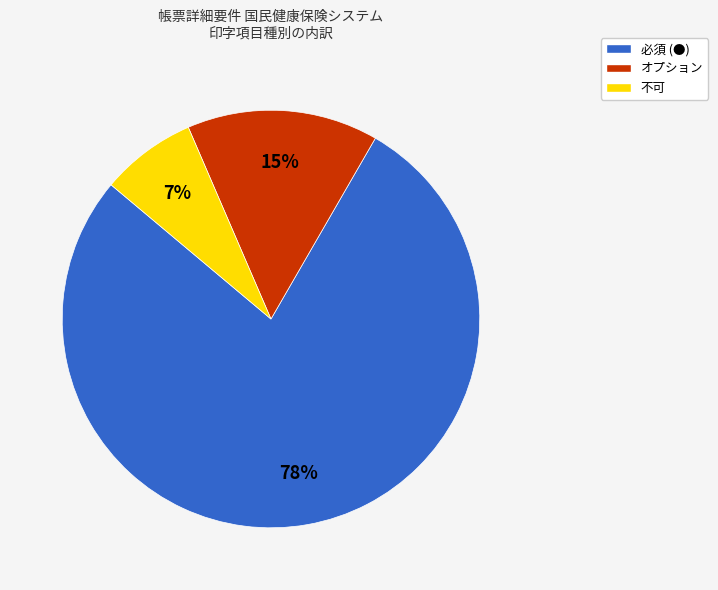

Between オプション and 不可, which is larger?

オプション